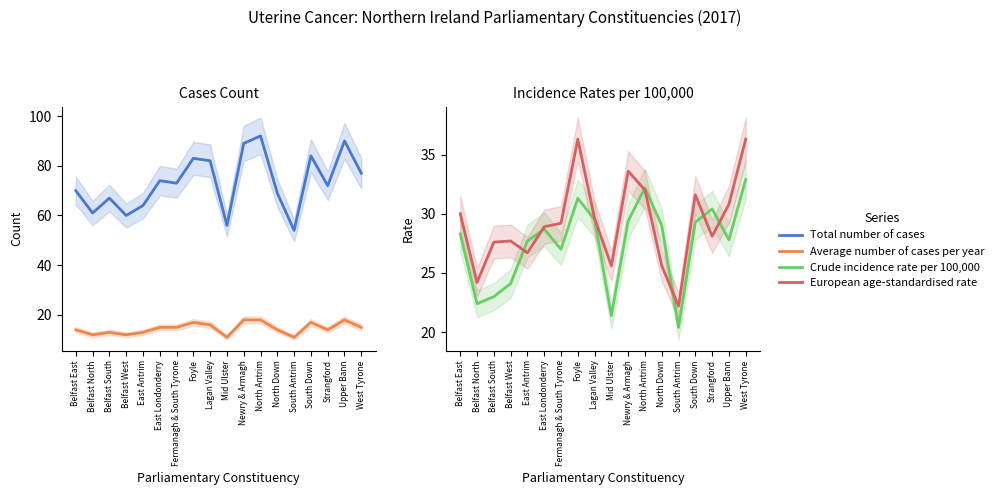

What is the average value of the Crude incidence rate per 100,000 series?

27.5